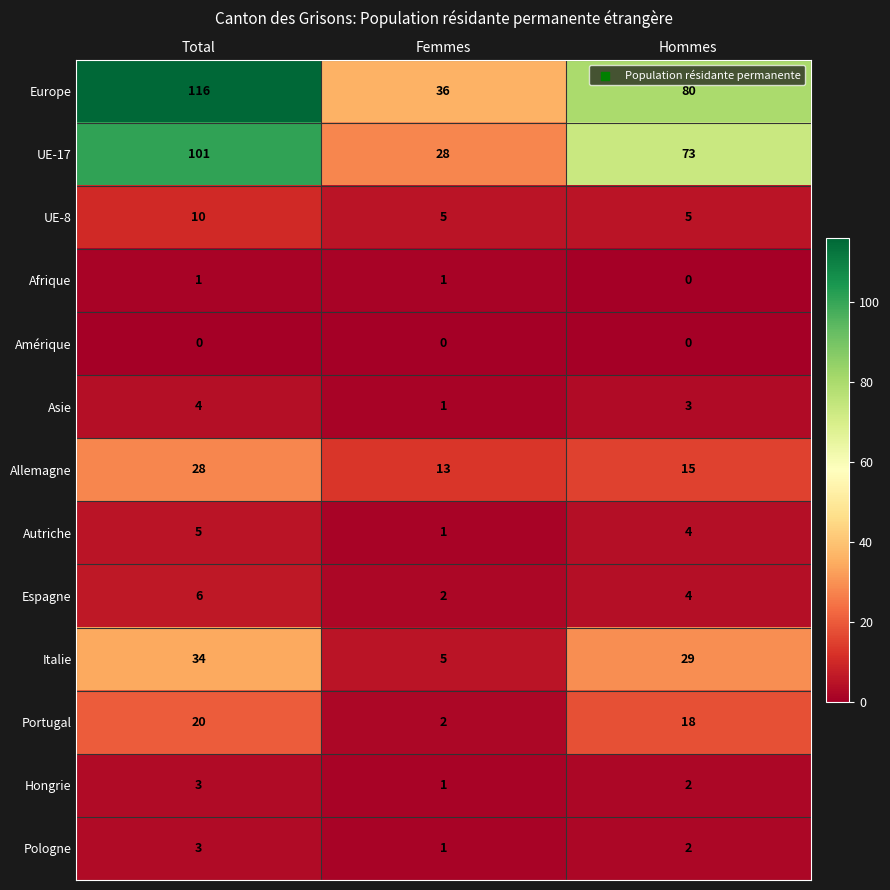

Which label corresponds to the largest value in the chart?

Total